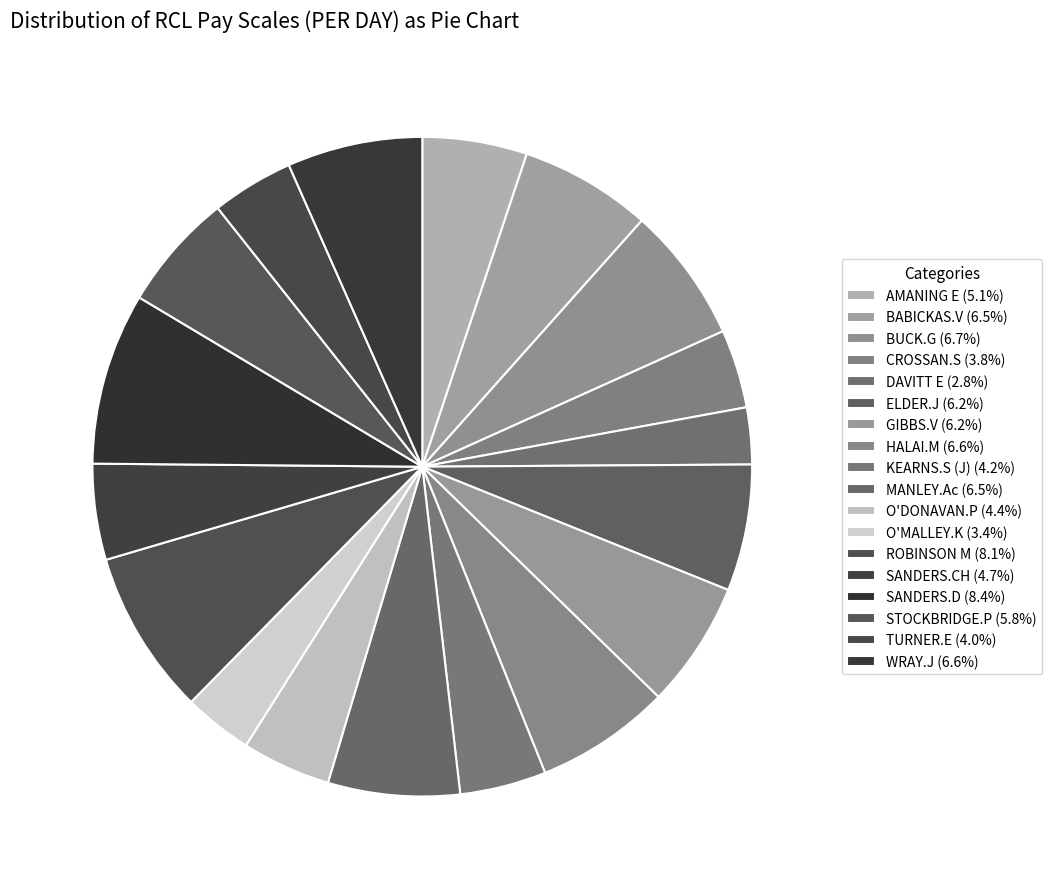

Is there any slice that represents more than half of the pie?

No